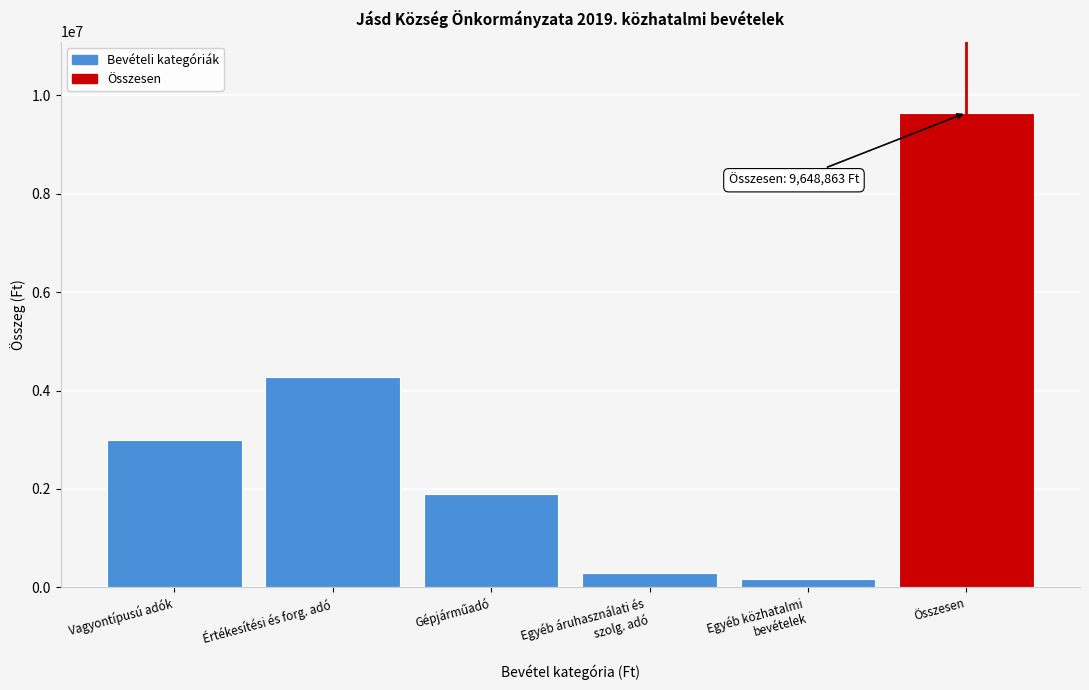

Reading left to right, what are all the values shown in this chart?

3000000	4279599	1900000	297900	171364	9648863